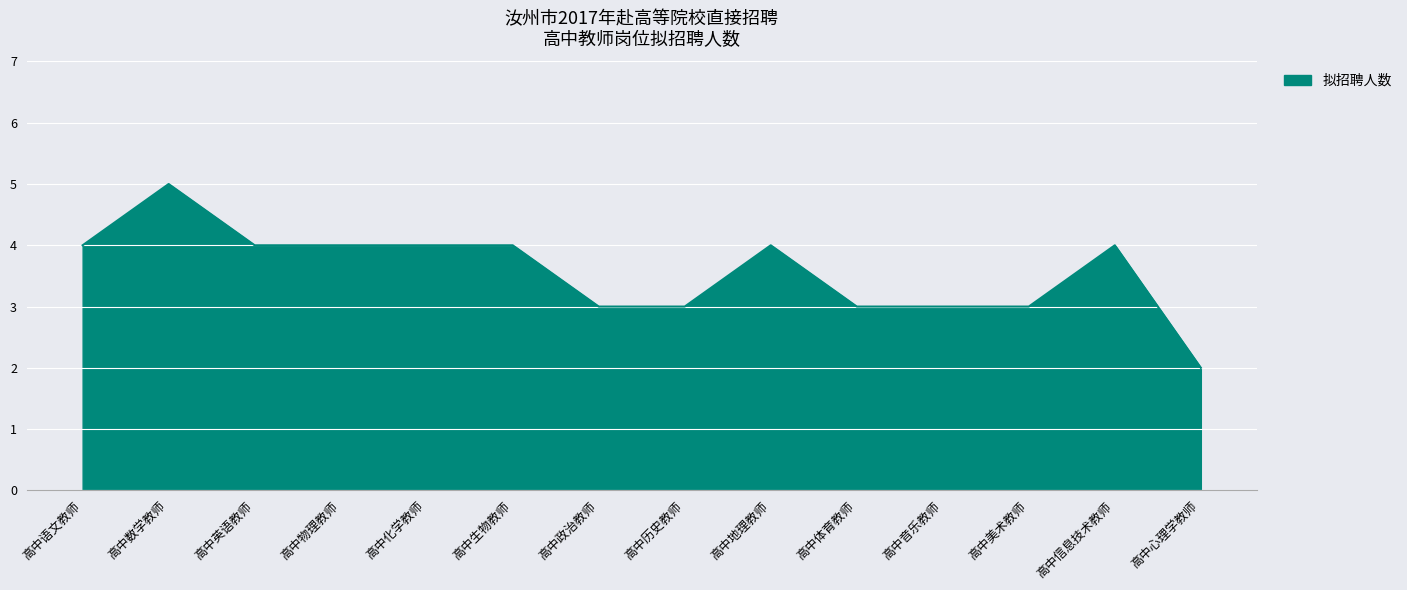

Reading left to right, list all the values displayed in this chart.

4	5	4	4	4	4	3	3	4	3	3	3	4	2